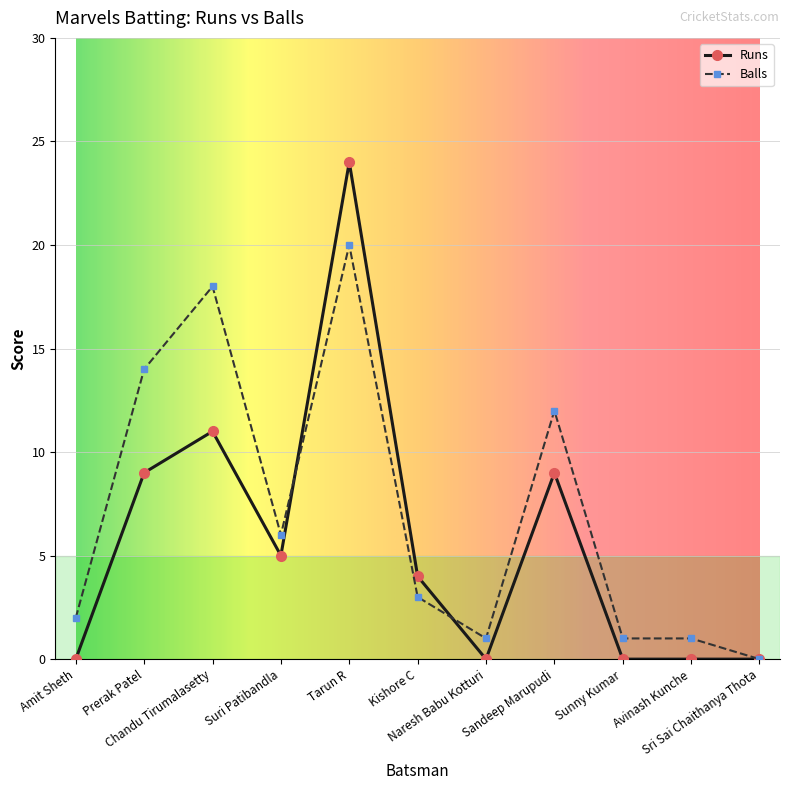

What is the total value across all series at Kishore C?

7